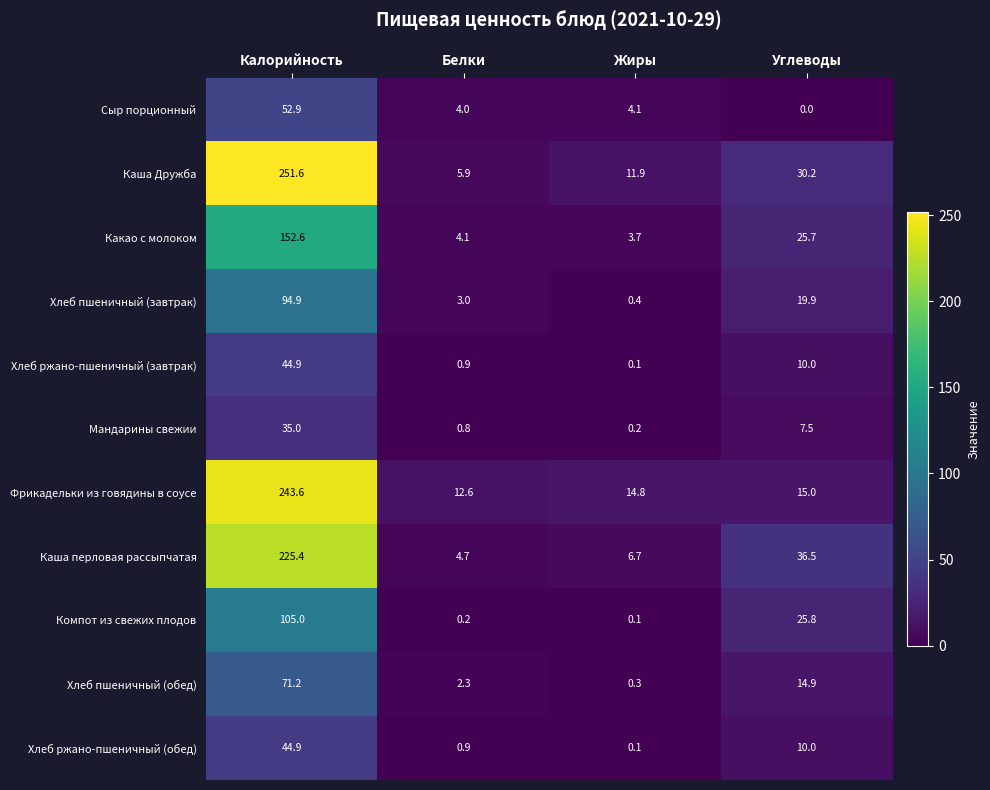

Which series has the largest range (max minus min)?

Каша Дружба